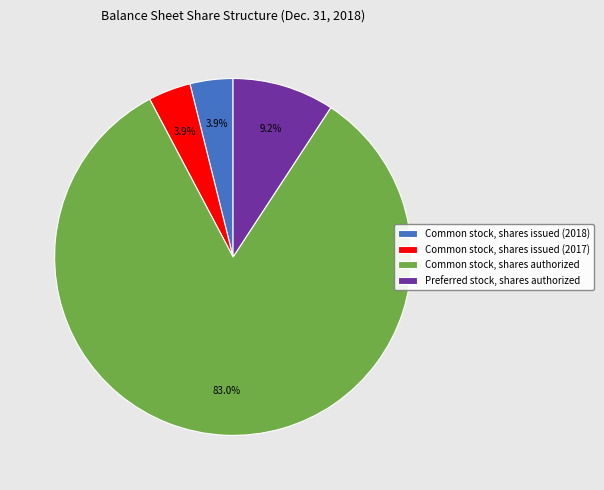

Between Common stock, shares issued (2018) and Common stock, shares authorized, which is larger?

Common stock, shares authorized